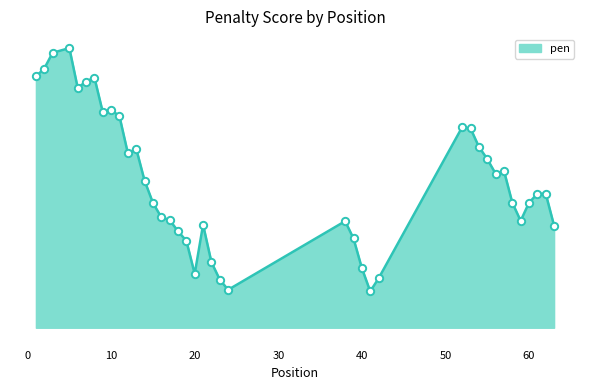

Is this an area chart (filled region under the line)?

Yes